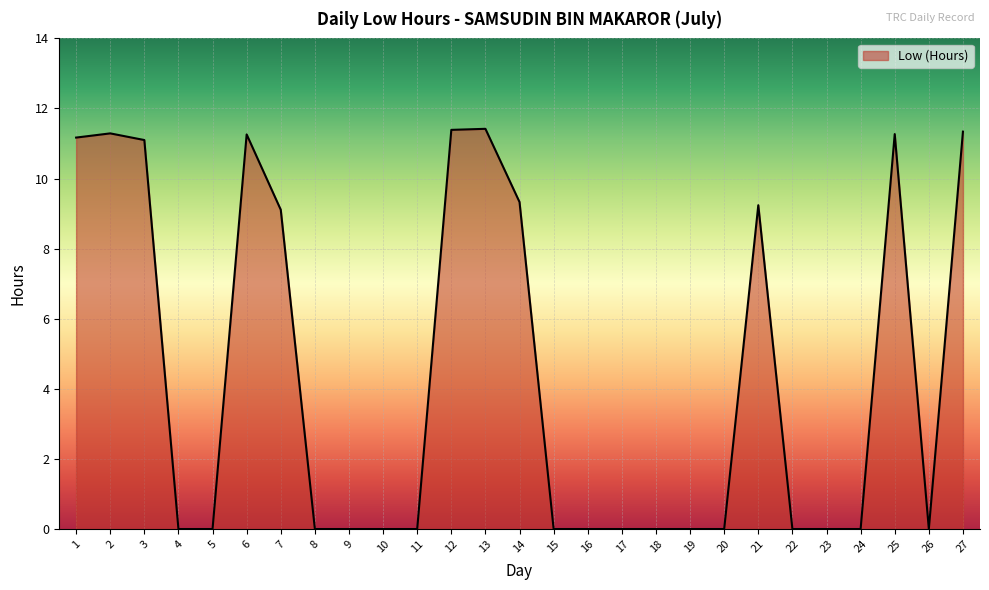

Does the chart have visible grid lines?

Yes